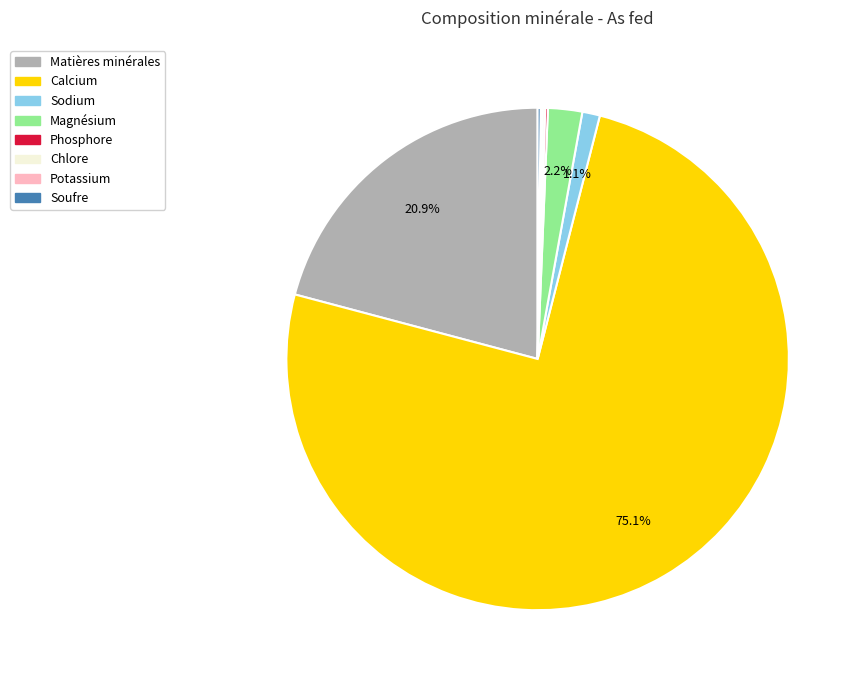

Which has a higher value, Magnésium or Sodium?

Magnésium